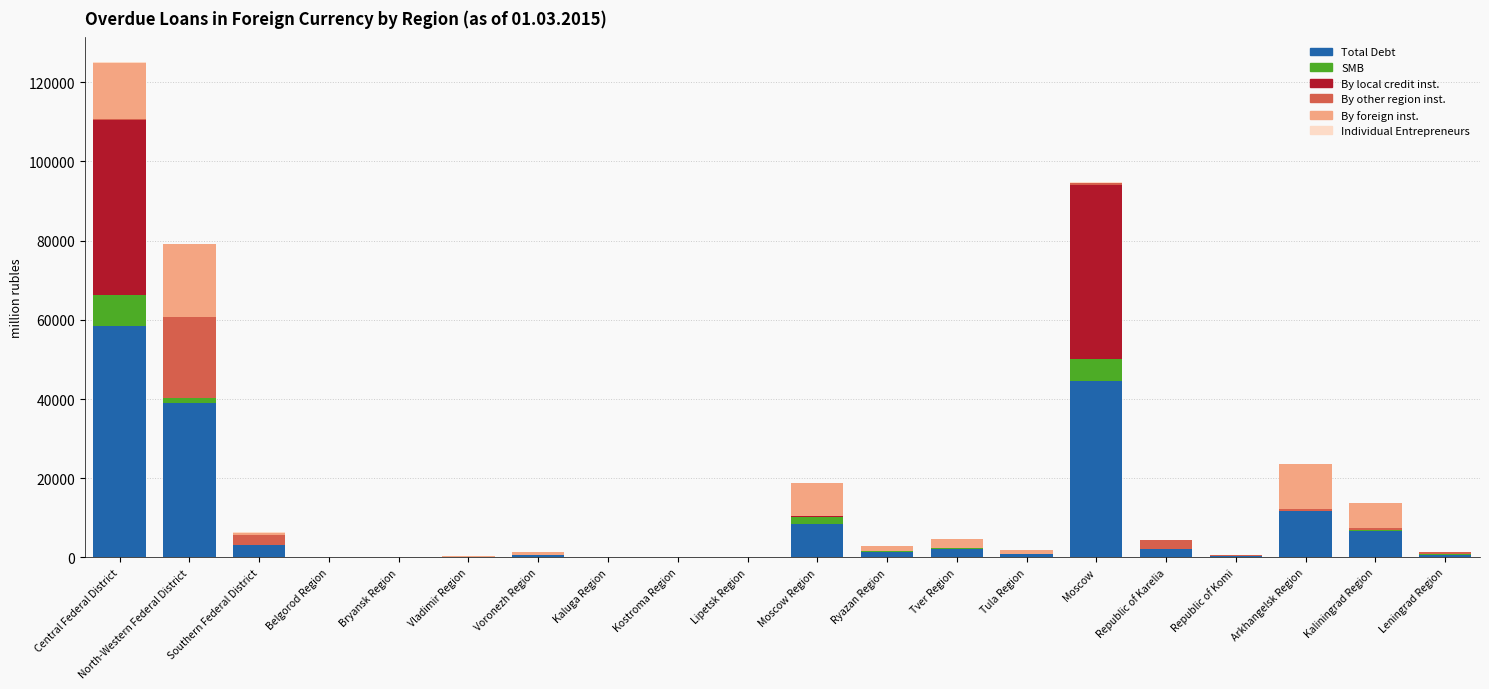

At which category is the sum across all series the highest?

Central Federal District